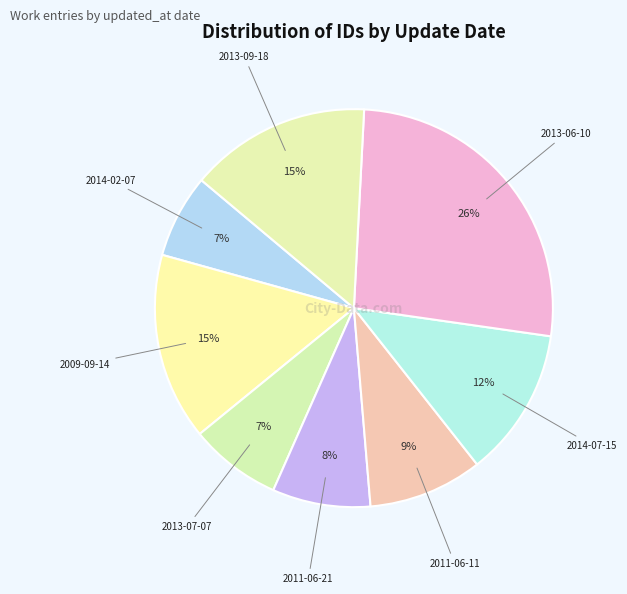

What is the ratio of the value at 2009-09-14 to the value at 2013-06-10?

0.6